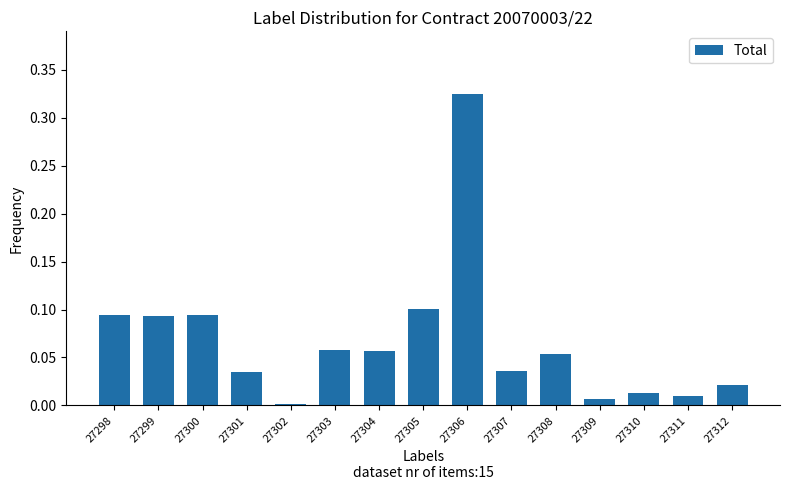

Which has a higher value, 27307 or 27304?

27304